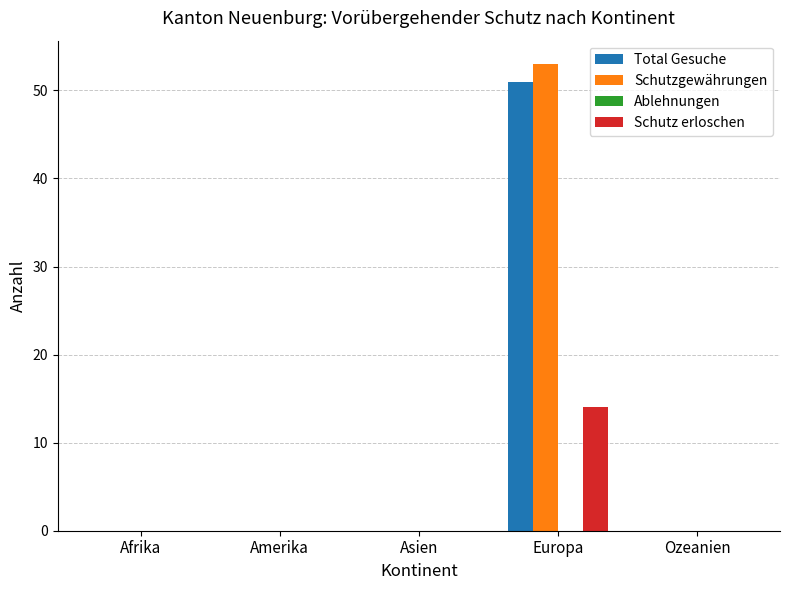

Reading left to right, transcribe all the data shown in this chart.

Total Gesuche: Afrika=0	Amerika=0	Asien=0	Europa=51	Ozeanien=0
Schutzgewährungen: Afrika=0	Amerika=0	Asien=0	Europa=53	Ozeanien=0
Schutz erloschen: Afrika=0	Amerika=0	Asien=0	Europa=14	Ozeanien=0